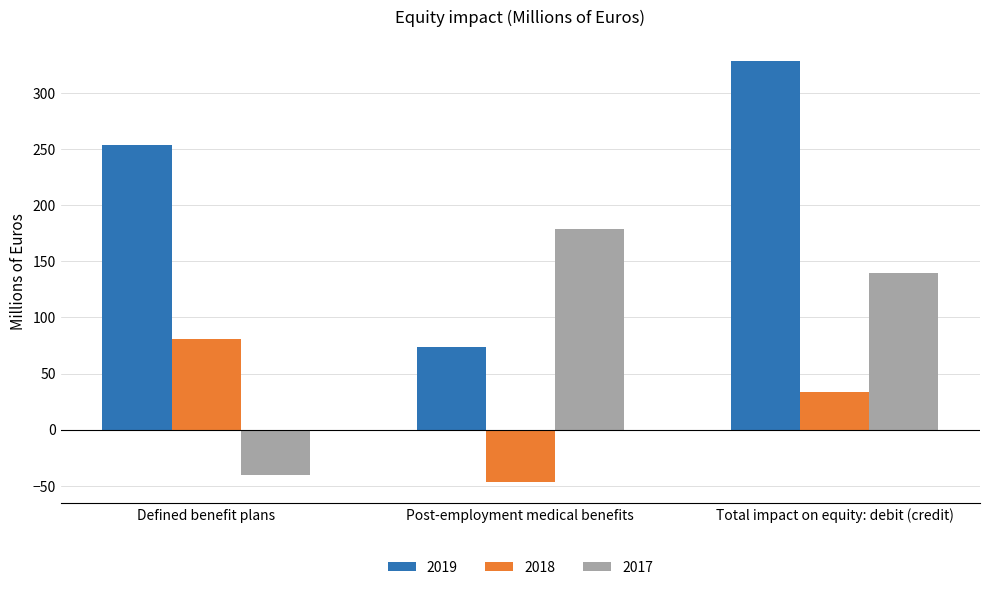

At which label does 2019 reach its peak?

Total impact on equity: debit (credit)